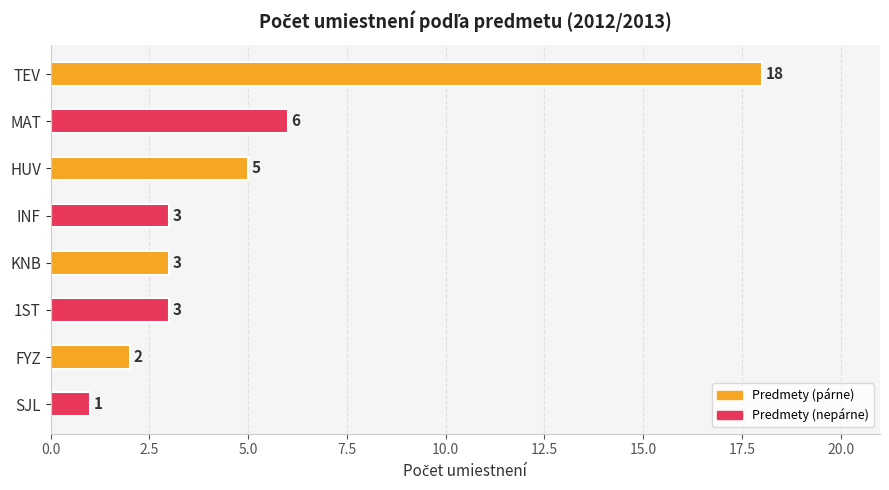

True or false: the data shows 18 at TEV.

True